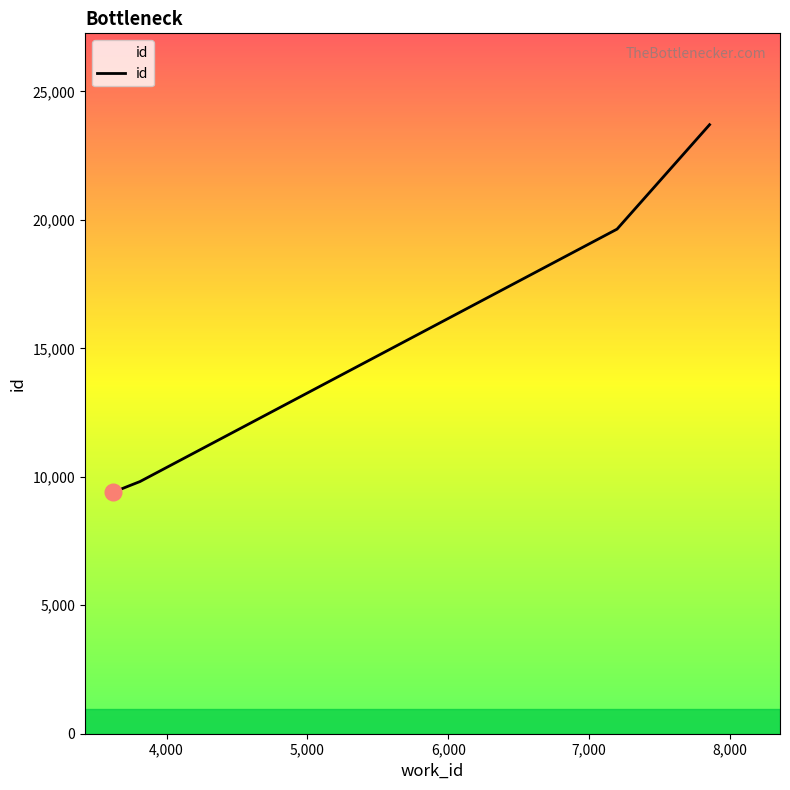

True or false: the data has more than 1 interior local peaks.

False